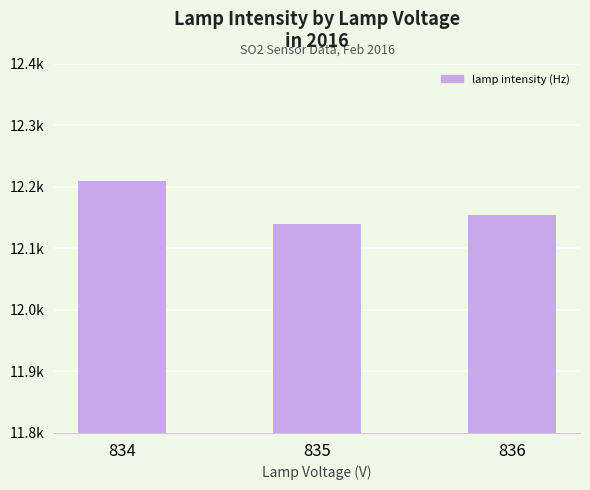

What is the ratio of the value at 834 to the value at 835?

1.0